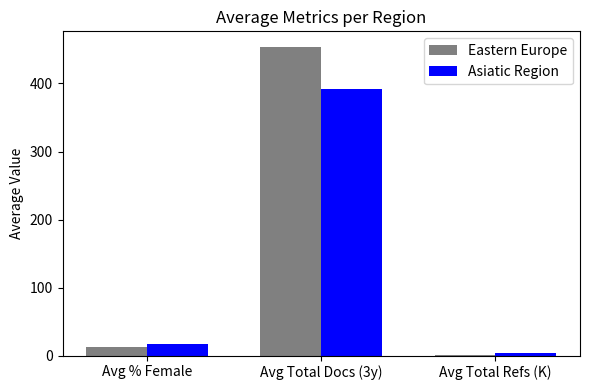

What are all the series names shown in the legend?

Eastern Europe, Asiatic Region